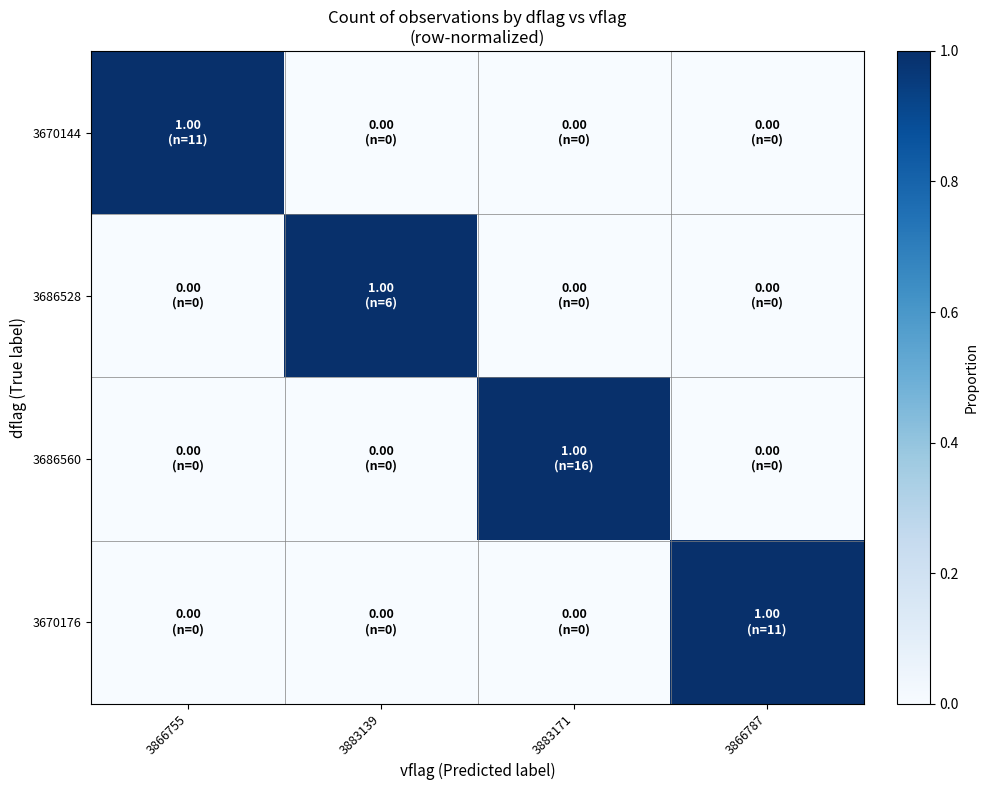

What is the total value across all series at 3883139?

1